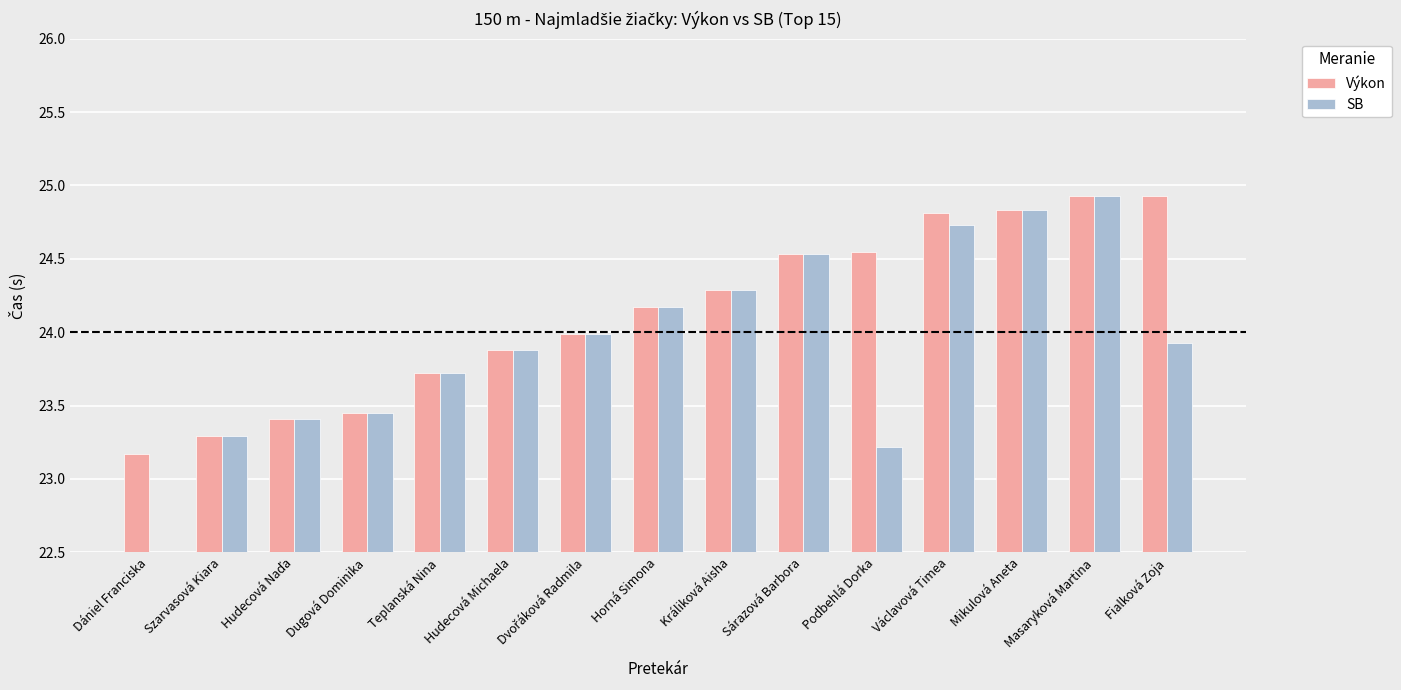

How many bars are there in each group?

2